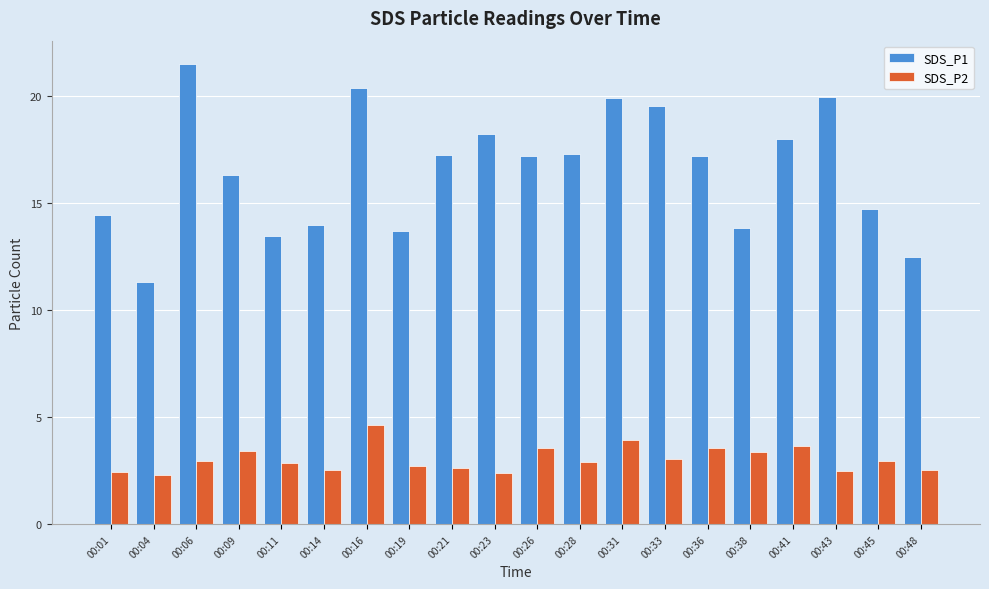

Is it true that SDS_P1 equals 16.3 at 00:09?

True